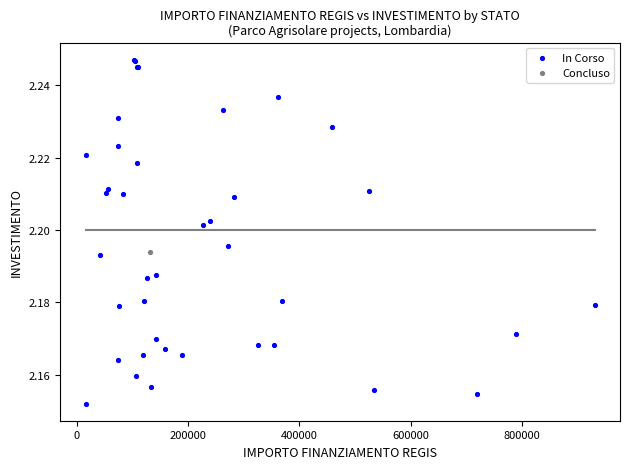

What are all the series names shown in the legend?

In Corso, Concluso